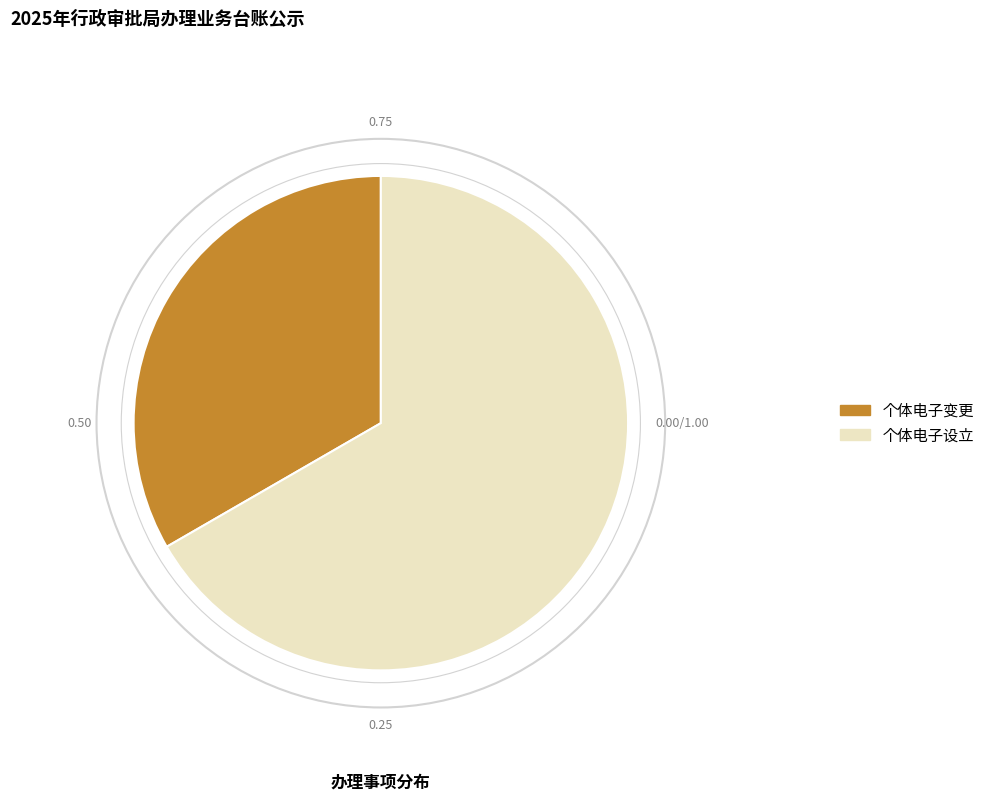

What is the ratio of the value at 个体电子设立 to the value at 个体电子变更?

2.0